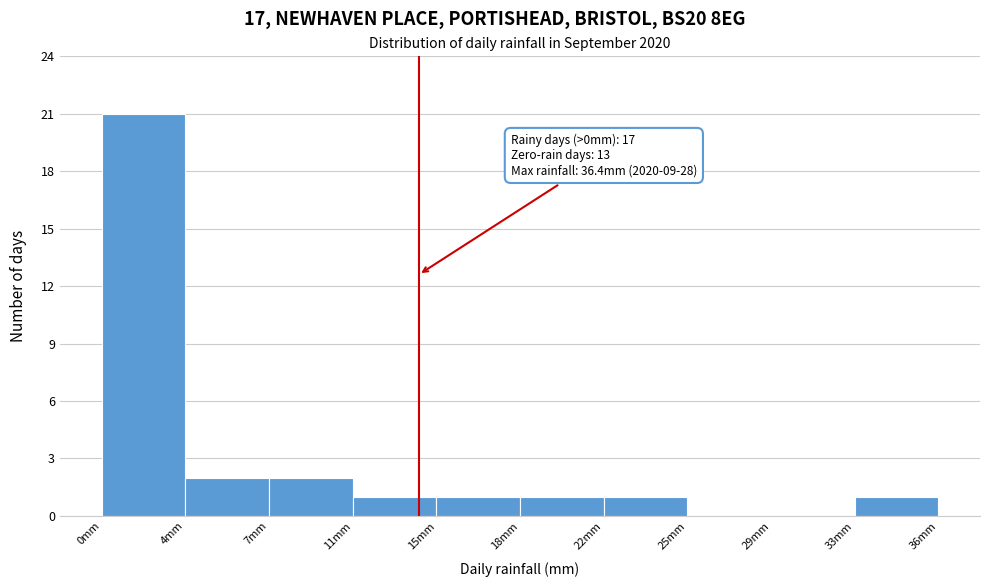

What is the sum of all values?

30